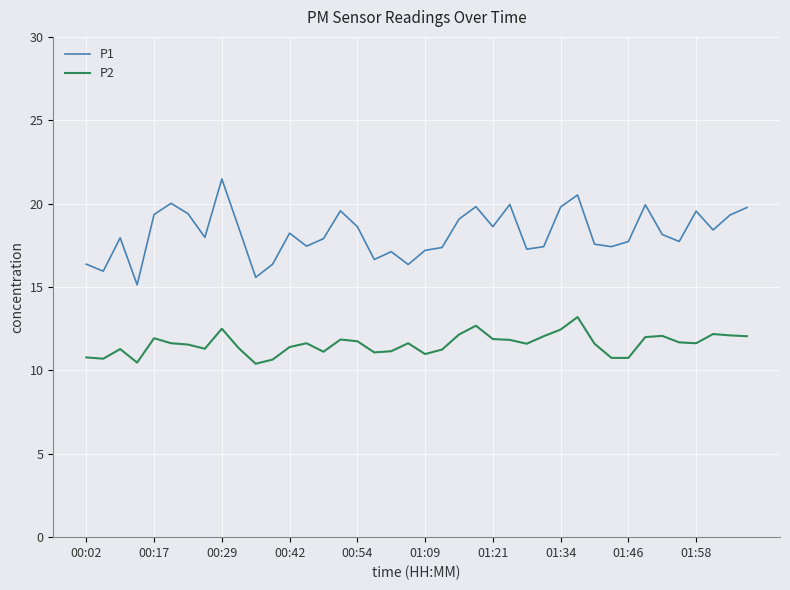

In P1, how many points are lower than both neighbors (excluding endpoints)?

12